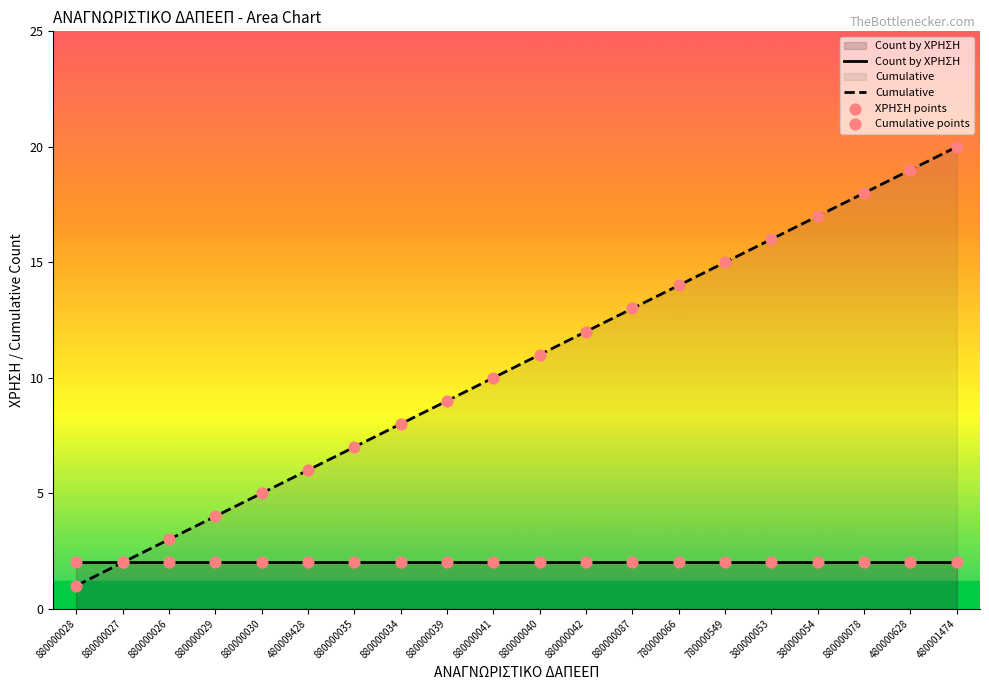

Which series has the widest spread of Y values?

Cumulative